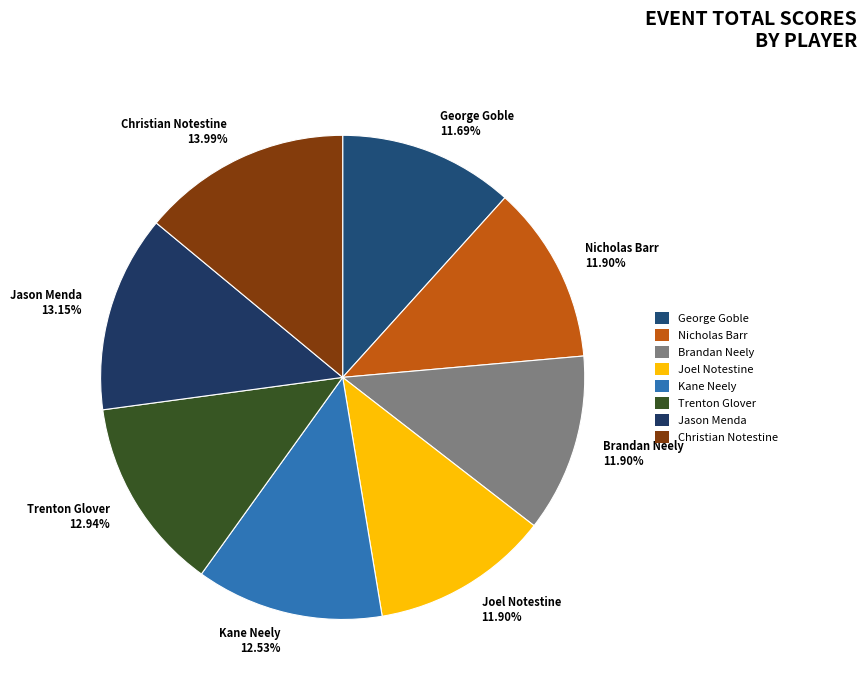

Is there a majority slice in this chart?

No